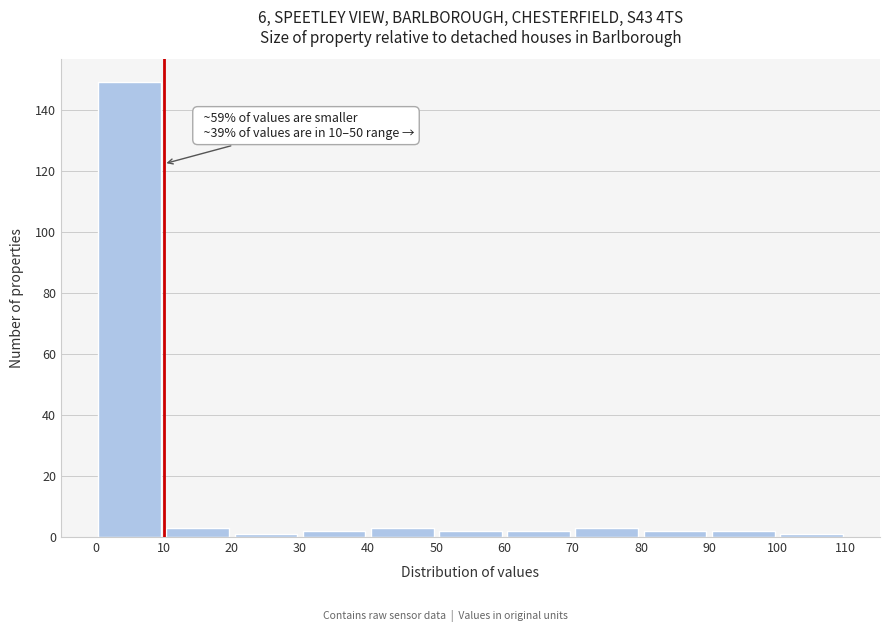

Which range on the x-axis has the tallest bar?

0 to 10